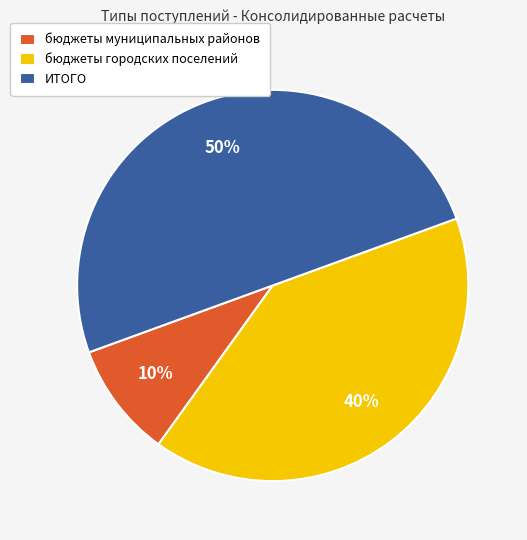

To the nearest percent, what portion does бюджеты городских поселений represent?

40%